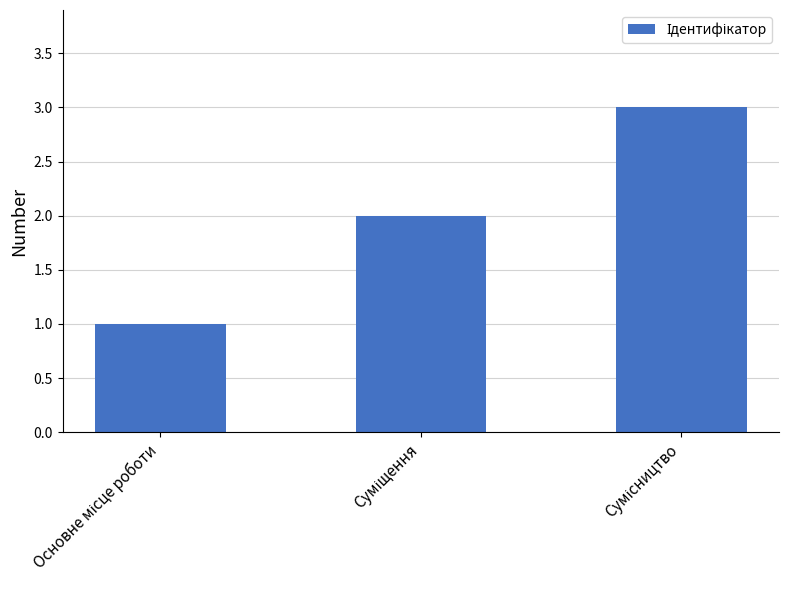

What is the sum of all values?

6